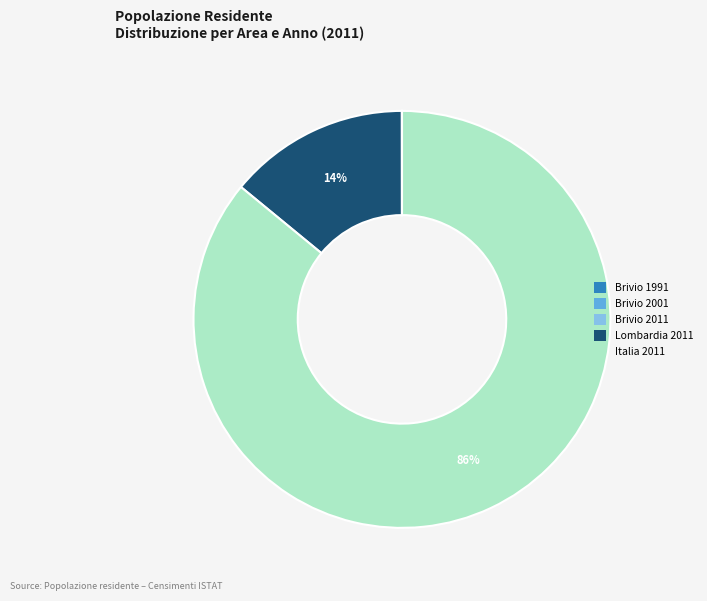

To the nearest percent, what is the average slice percentage?

20%